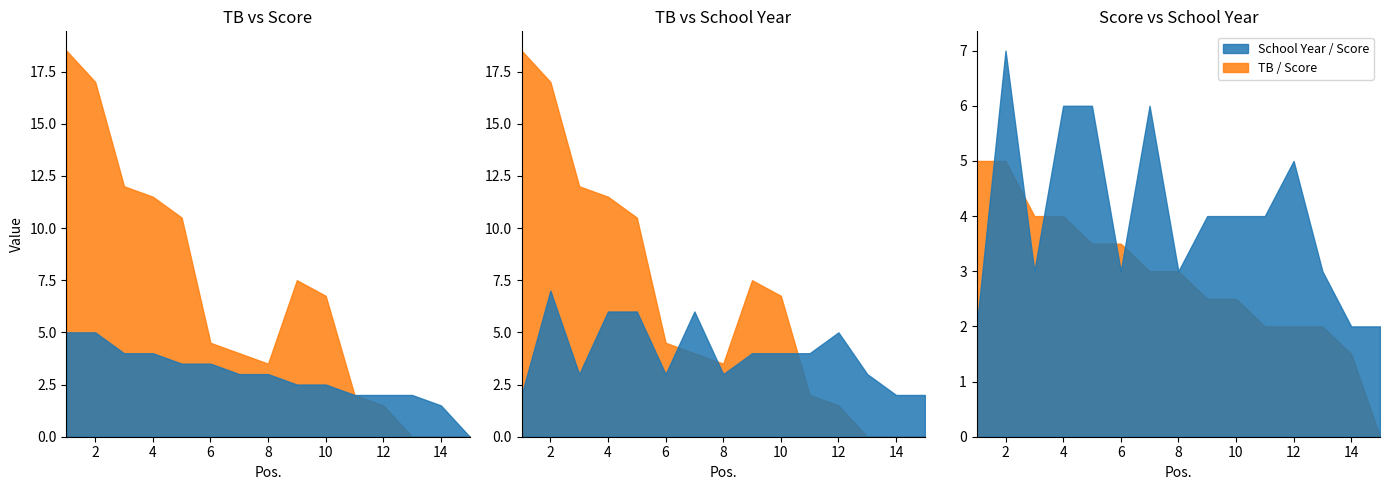

The Score series shows 5.6 at 3. True or false?

False